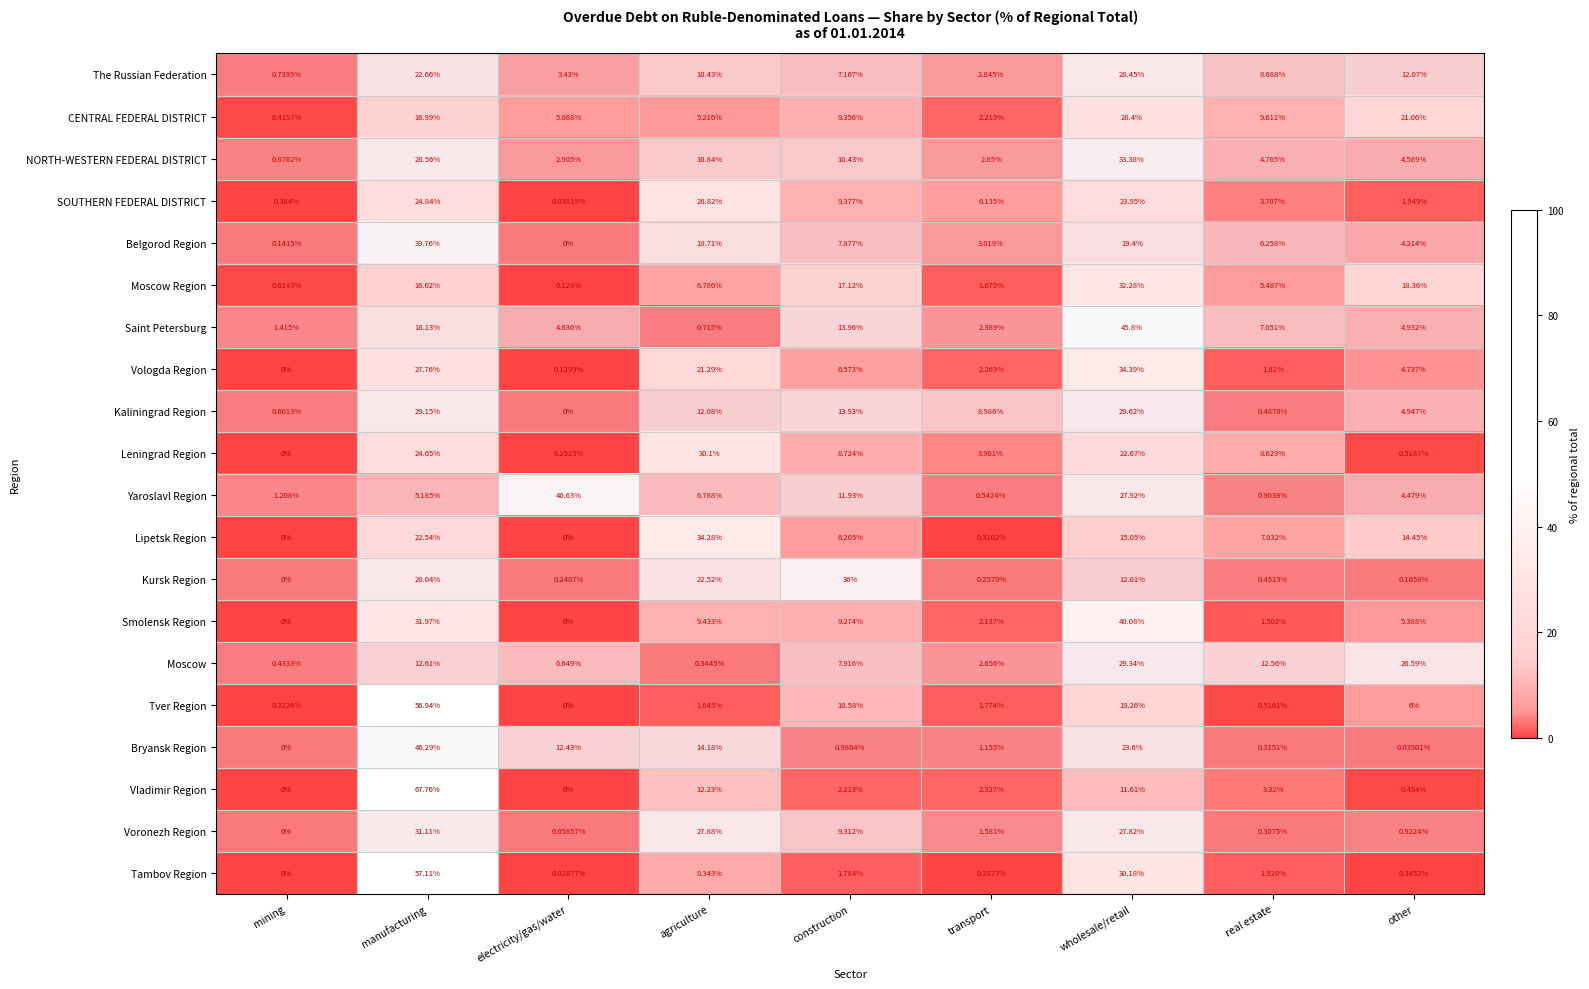

Where does the Tver Region series first go above 1?

manufacturing